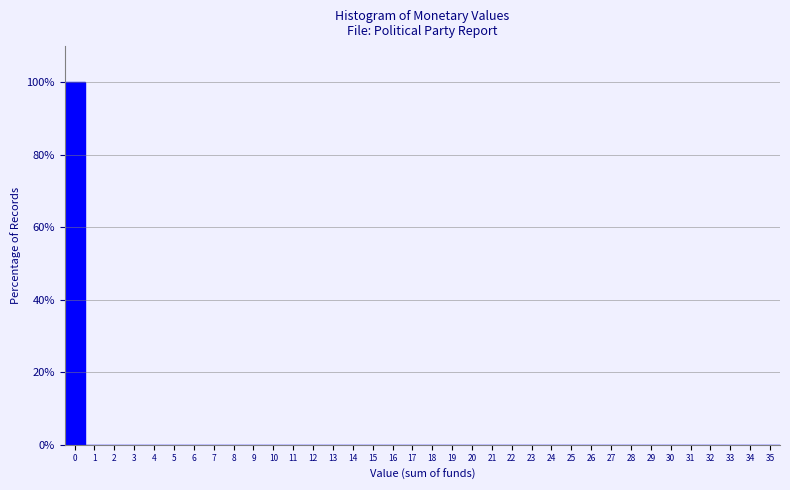

Reading left to right, transcribe this chart: for each bar, give the range it covers on the x-axis and its height. The values are not printed on the chart, so give them approximately, as read against the axis.

-0.5 to 0.5: 100
0.5 to 1.5: 0
1.5 to 2.5: 0
2.5 to 3.5: 0
3.5 to 4.5: 0
4.5 to 5.5: 0
5.5 to 6.5: 0
6.5 to 7.5: 0
7.5 to 8.5: 0
8.5 to 9.5: 0
9.5 to 10.5: 0
10.5 to 11.5: 0
11.5 to 12.5: 0
12.5 to 13.5: 0
13.5 to 14.5: 0
14.5 to 15.5: 0
15.5 to 16.5: 0
16.5 to 17.5: 0
17.5 to 18.5: 0
18.5 to 19.5: 0
19.5 to 20.5: 0
20.5 to 21.5: 0
21.5 to 22.5: 0
22.5 to 23.5: 0
23.5 to 24.5: 0
24.5 to 25.5: 0
25.5 to 26.5: 0
26.5 to 27.5: 0
27.5 to 28.5: 0
28.5 to 29.5: 0
29.5 to 30.5: 0
30.5 to 31.5: 0
31.5 to 32.5: 0
32.5 to 33.5: 0
33.5 to 34.5: 0
34.5 to 35.5: 0